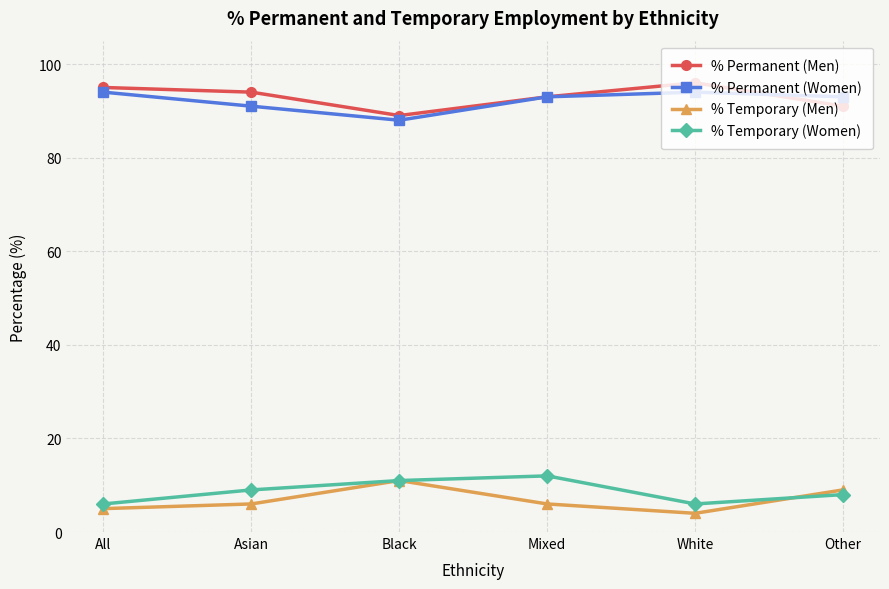

What value does the % Permanent (Women) series have at Other?

93